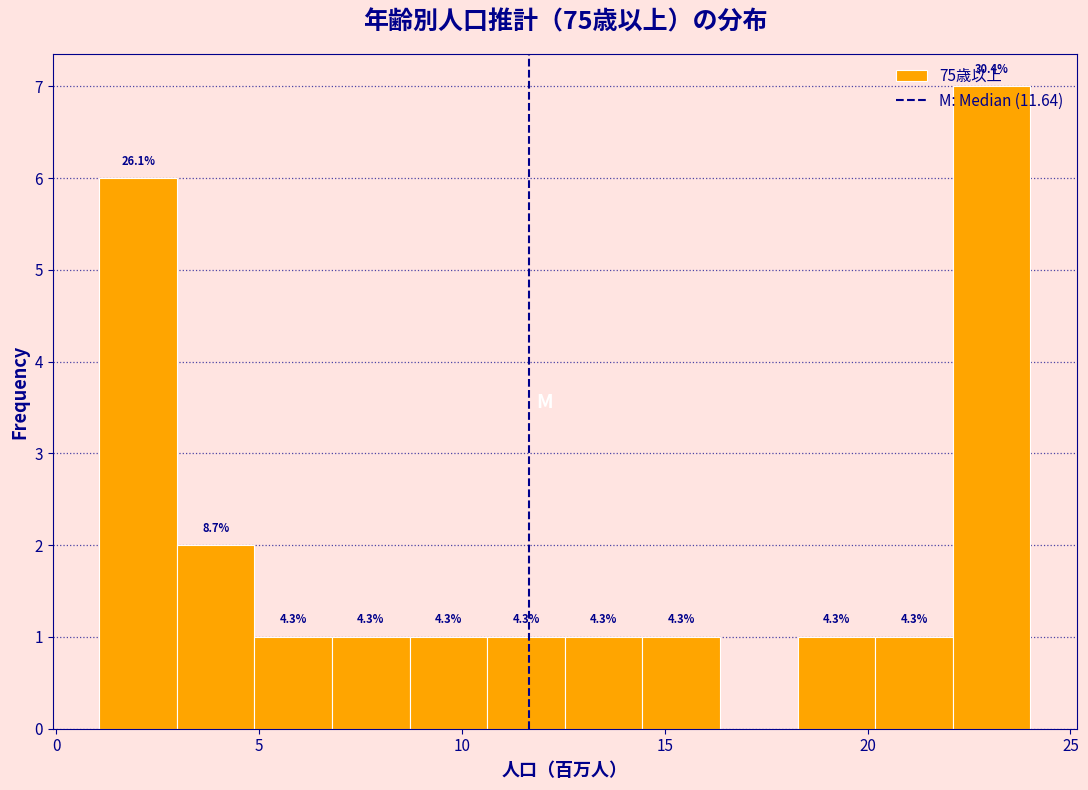

Around what value on the x-axis is the tallest bar? Give the approximate position of its centre, as read against the axis.

23.0